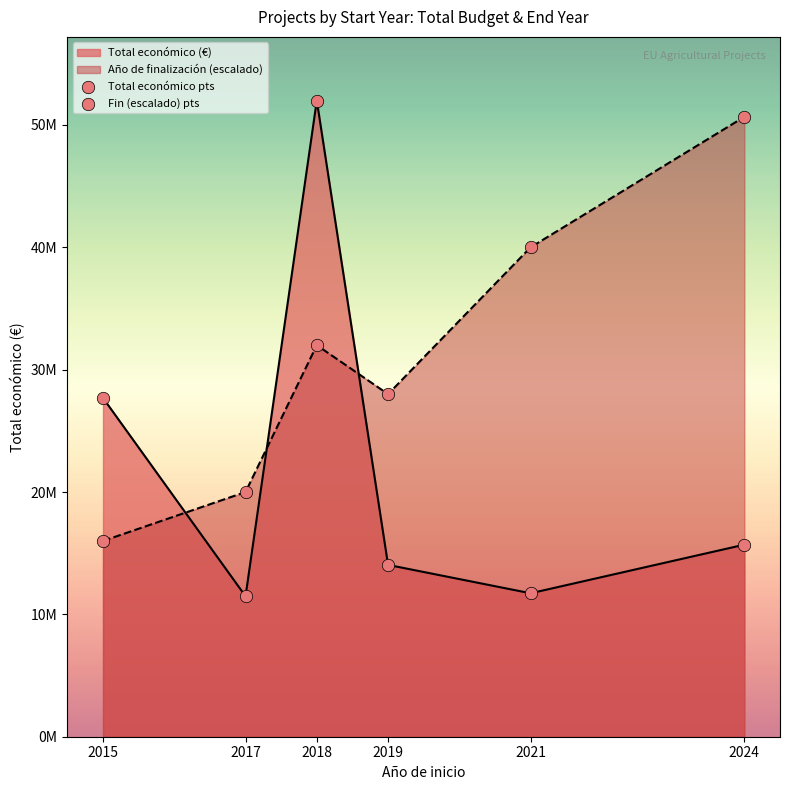

Which series contains the highest Y value?

Total económico pts